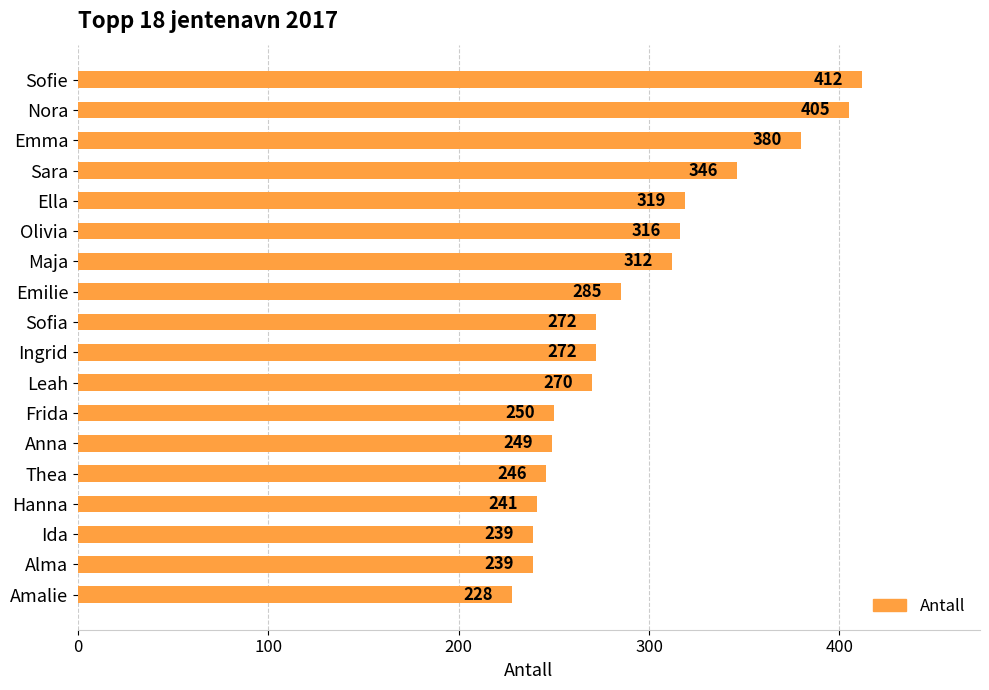

True or false: the data shows 270 at Leah.

True